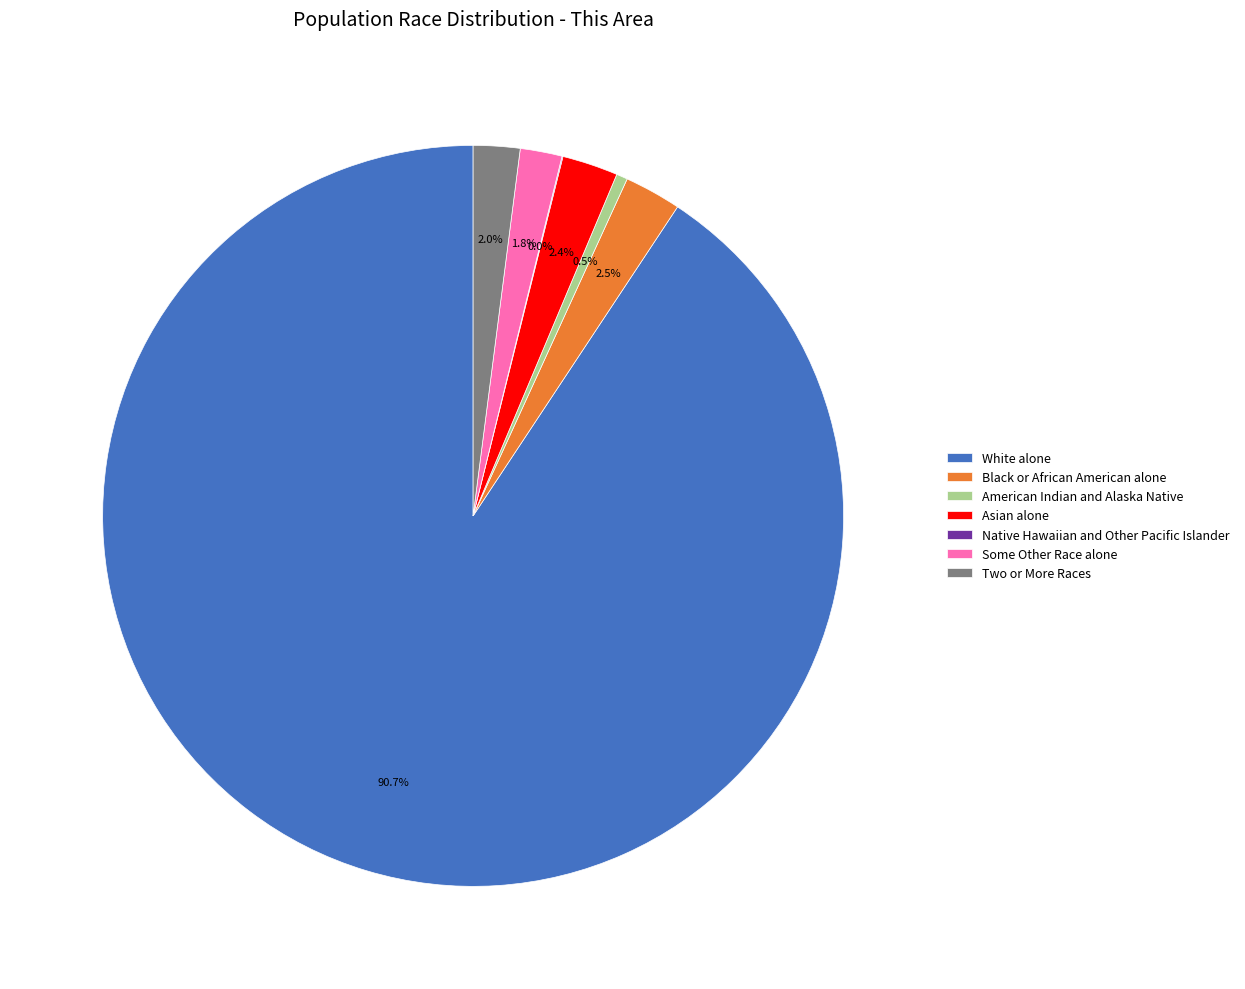

Between Some Other Race alone and Black or African American alone, which is larger?

Black or African American alone